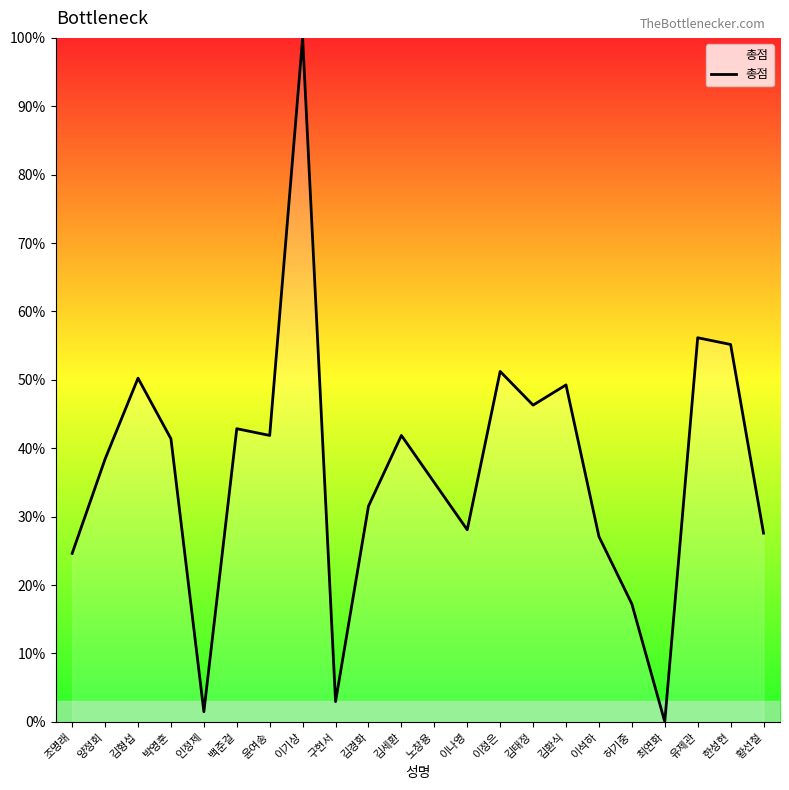

What is the sum of the values at 양정회 and 김태정?

84.7